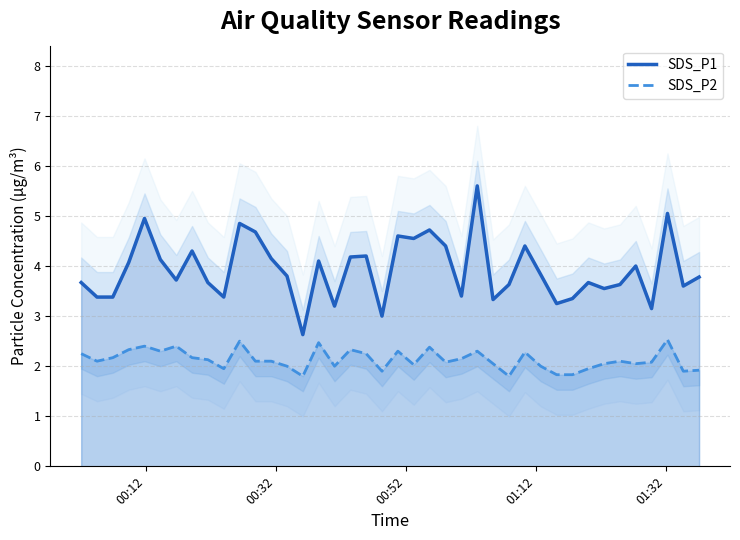

True or false: SDS_P2 and SDS_P1 intersect in this chart.

False